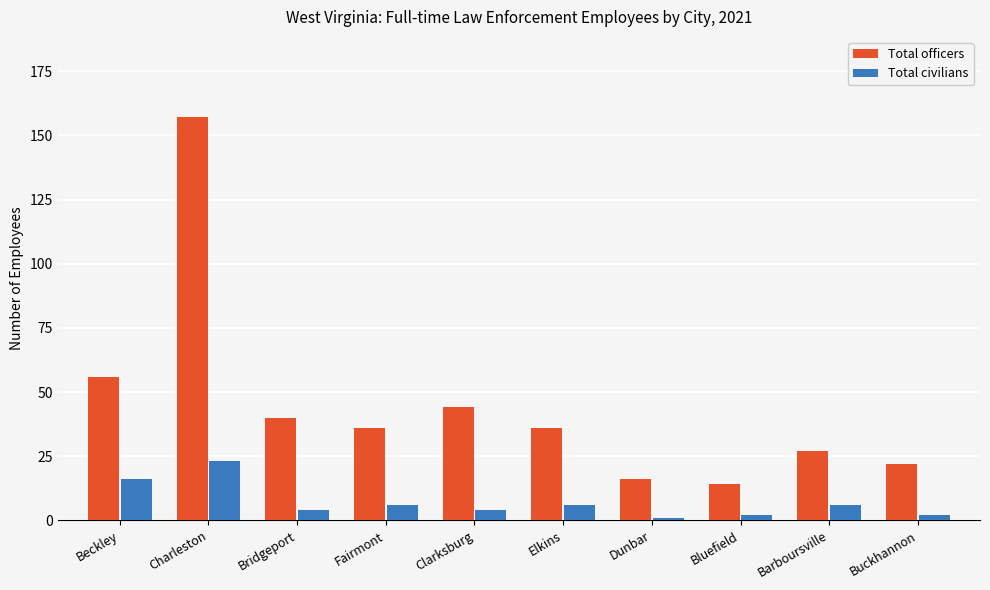

What is the sum of the Total civilians values at Beckley and Bridgeport?

20